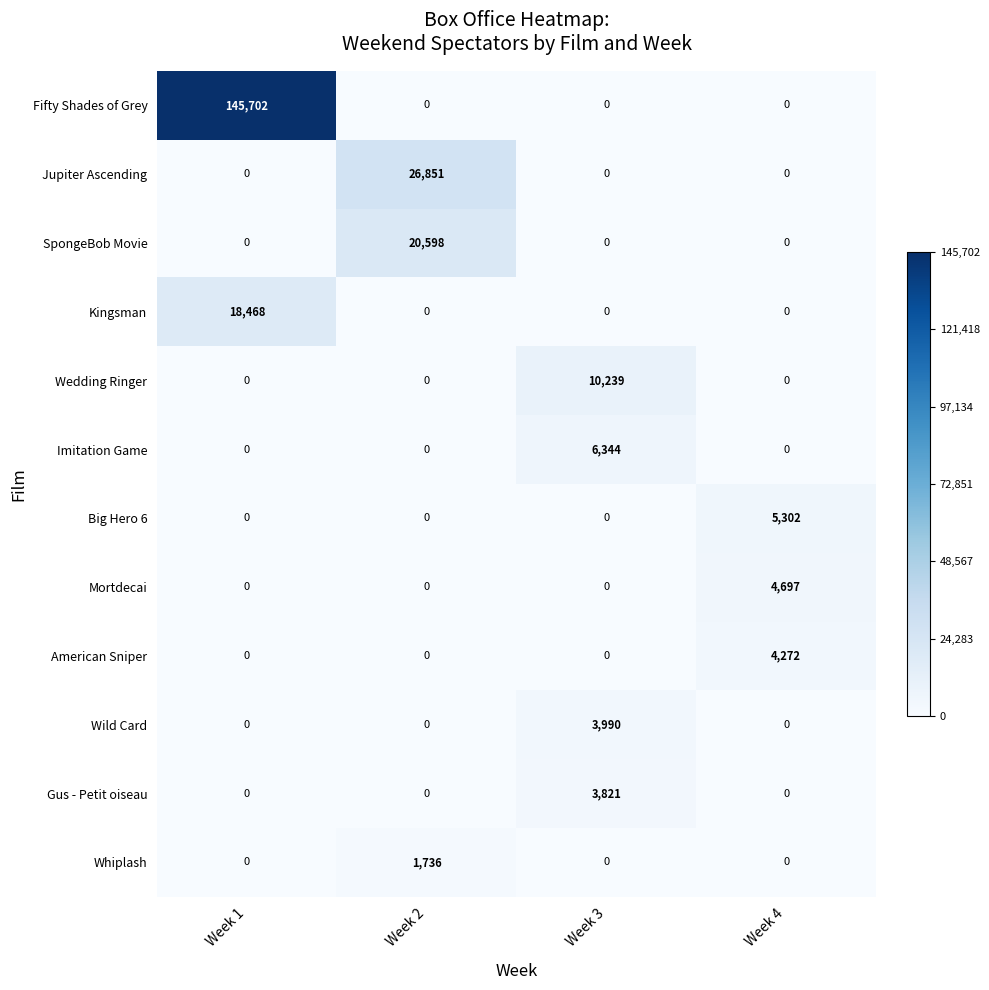

Which series has the largest total across all categories?

Fifty Shades of Grey